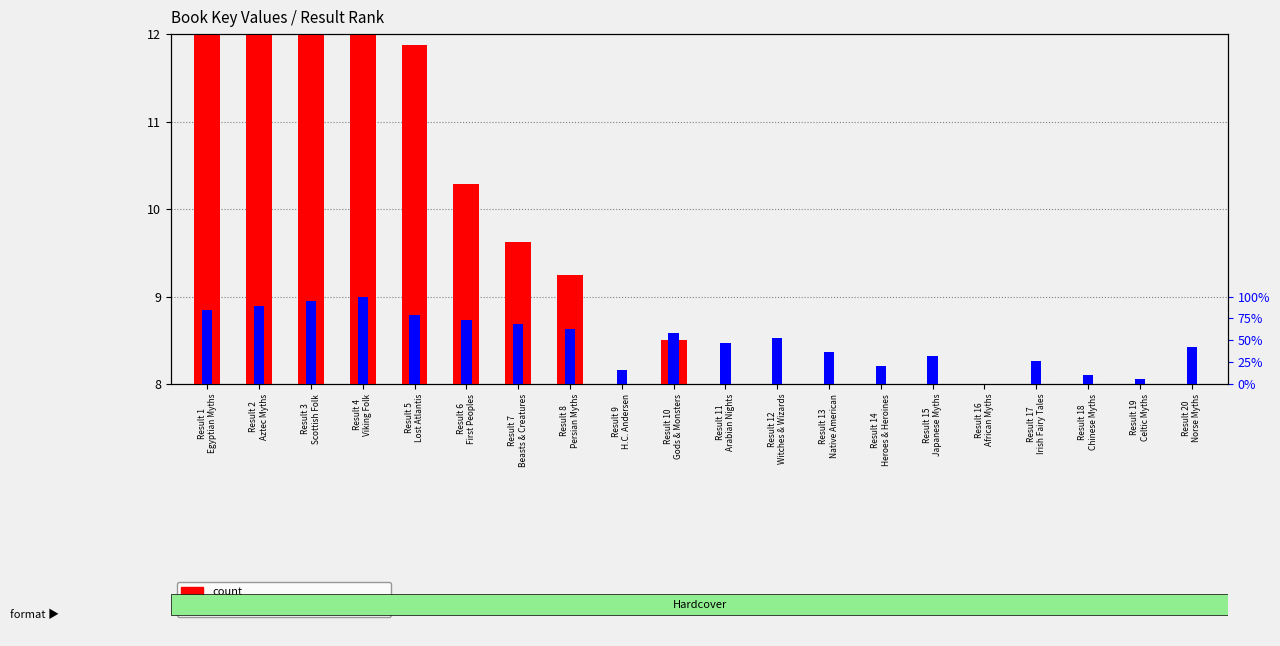

What is the difference between the maximum and minimum values in the percentile rank within the sample series?

100.0